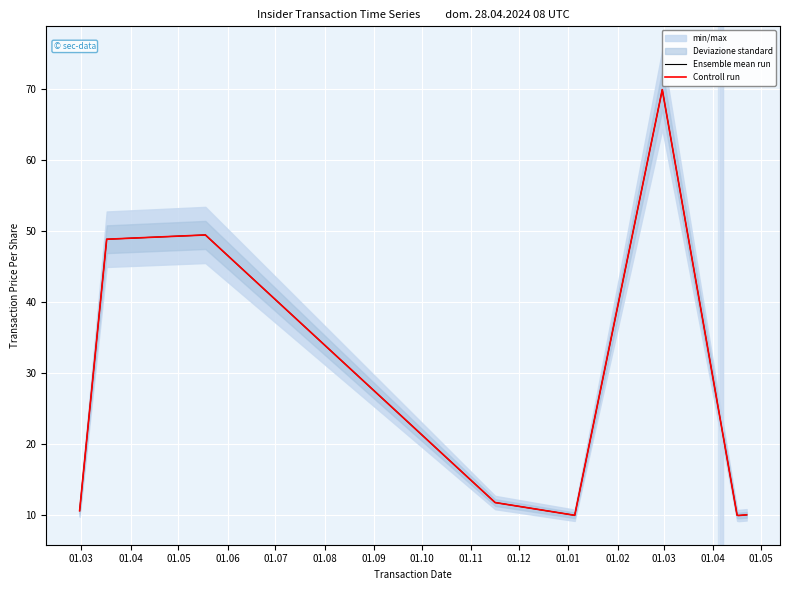

What is the difference between the maximum and minimum values in the Controll run series?

60.0